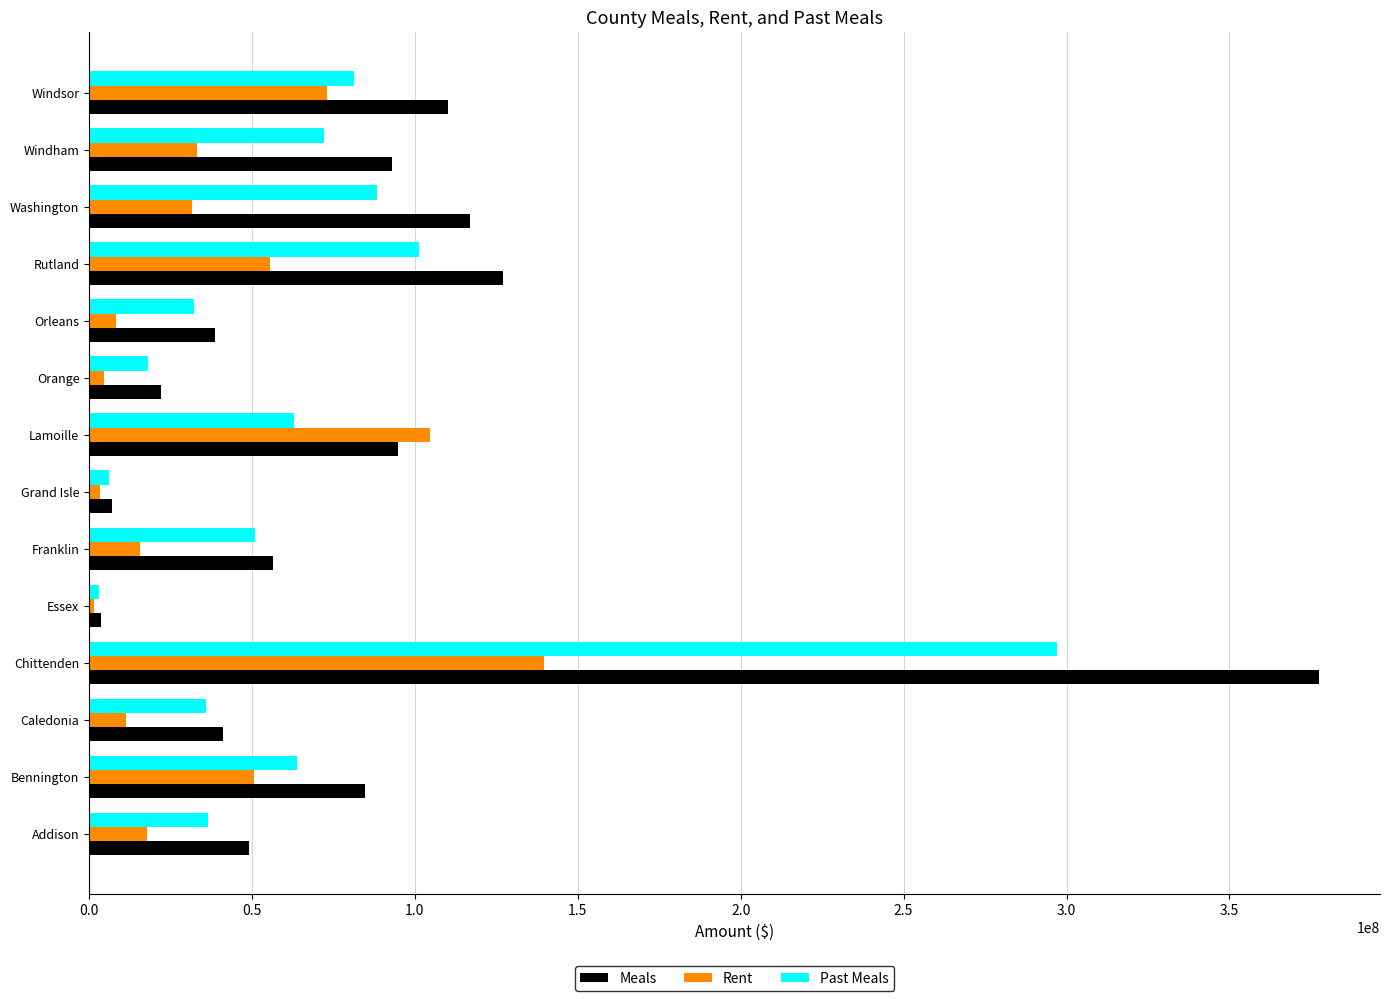

Which series has the largest total across all categories?

Meals